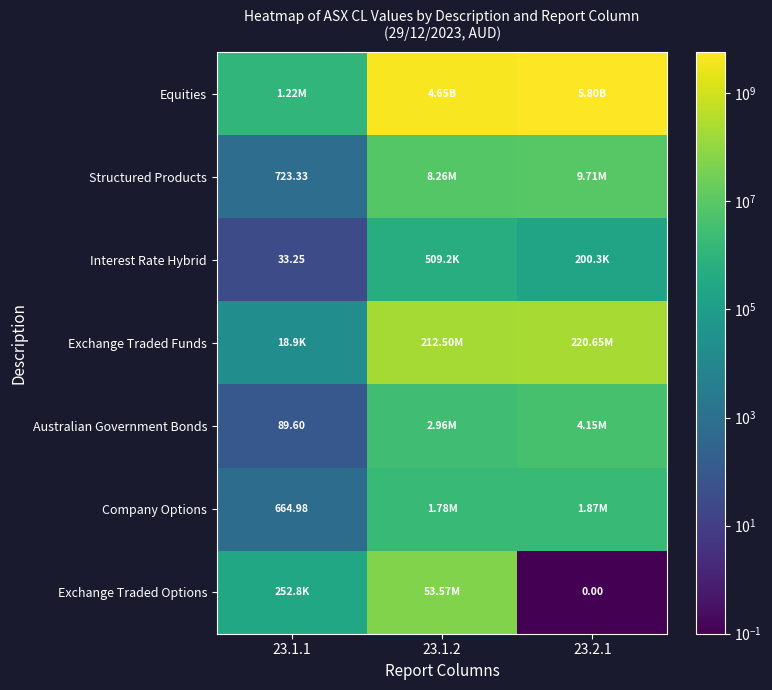

Is it true that Structured Products equals 723.3 at 23.1.1?

True